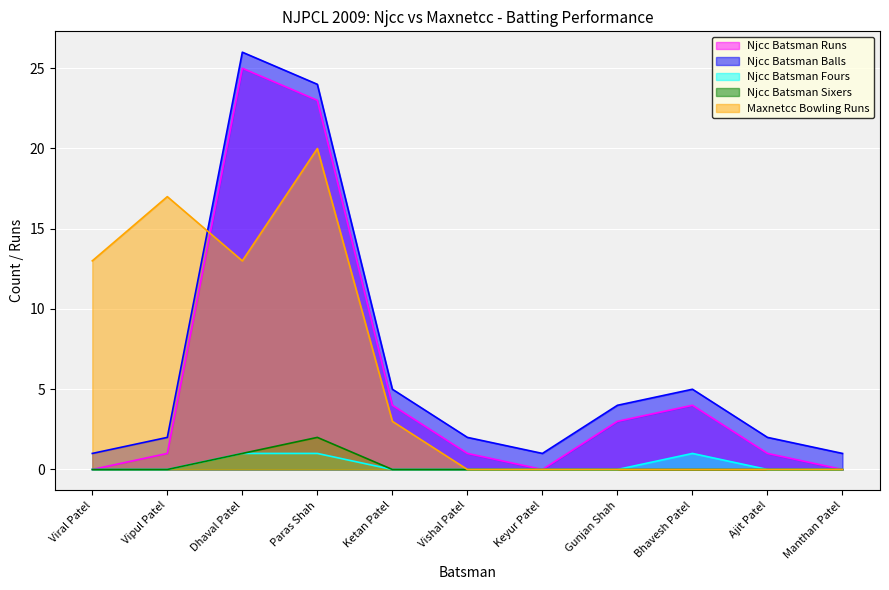

Reading right to left, list all the values displayed in this chart.

Njcc Batsman Runs: 0	1	4	3	0	1	4	23	25	1	0
Njcc Batsman Balls: 1	2	5	4	1	2	5	24	26	2	1
Njcc Batsman Fours: 0	0	1	0	0	0	0	1	1	0	0
Njcc Batsman Sixers: 0	0	0	0	0	0	0	2	1	0	0
Maxnetcc Bowling Runs: 0	0	0	0	0	0	3	20	13	17	13